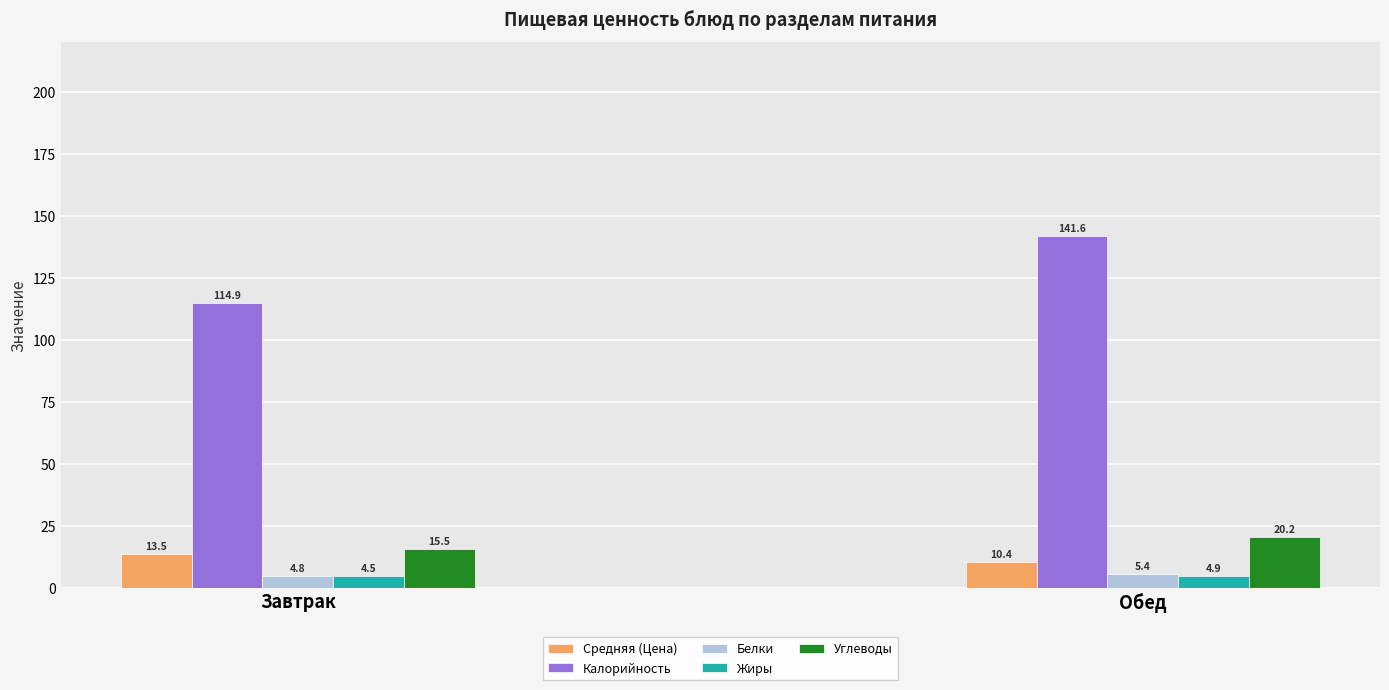

Reading right to left, transcribe all the data shown in this chart.

Средняя (Цена): 10.4	13.5
Калорийность: 141.6	114.9
Белки: 5.4	4.8
Жиры: 4.9	4.5
Углеводы: 20.2	15.5